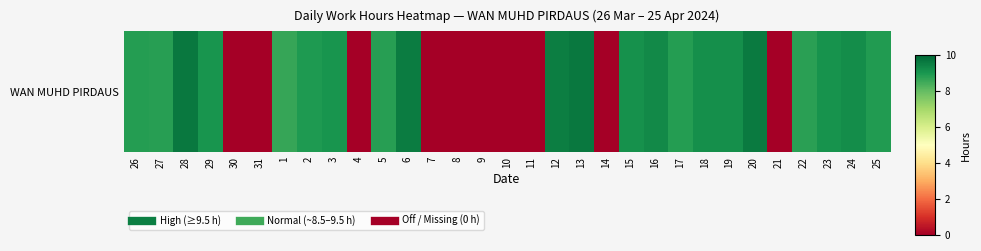

Reading left to right, extract all data points from this chart.

26=8.9	27=8.8	28=9.6	29=9.1	30=0.0	31=0.0	1=8.6	2=8.9	3=9.0	4=0.0	5=8.8	6=9.6	7=0.0	8=0.0	9=0.0	10=0.0	11=0.0	12=9.5	13=9.6	14=0.0	15=9.1	16=9.3	17=8.8	18=9.2	19=9.2	20=9.6	21=0.0	22=8.8	23=9.1	24=9.2	25=8.9